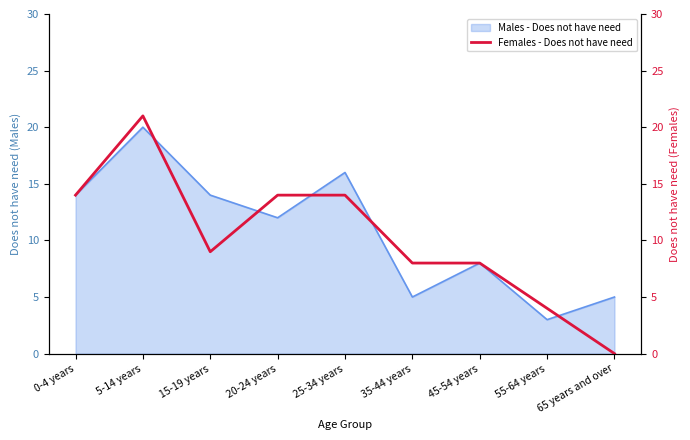

The value of Males - Does not have need at 15-19 years is 24. True or false?

False